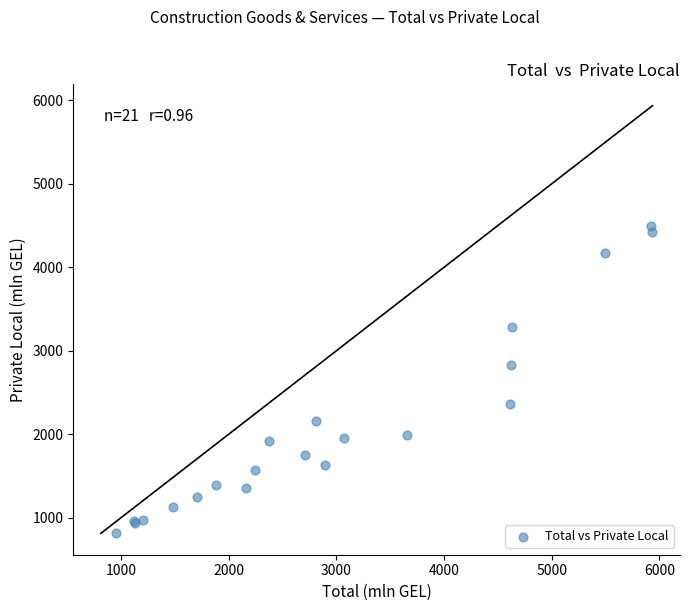

What Y value in the scatter plot is closest to 2651?

2823.3